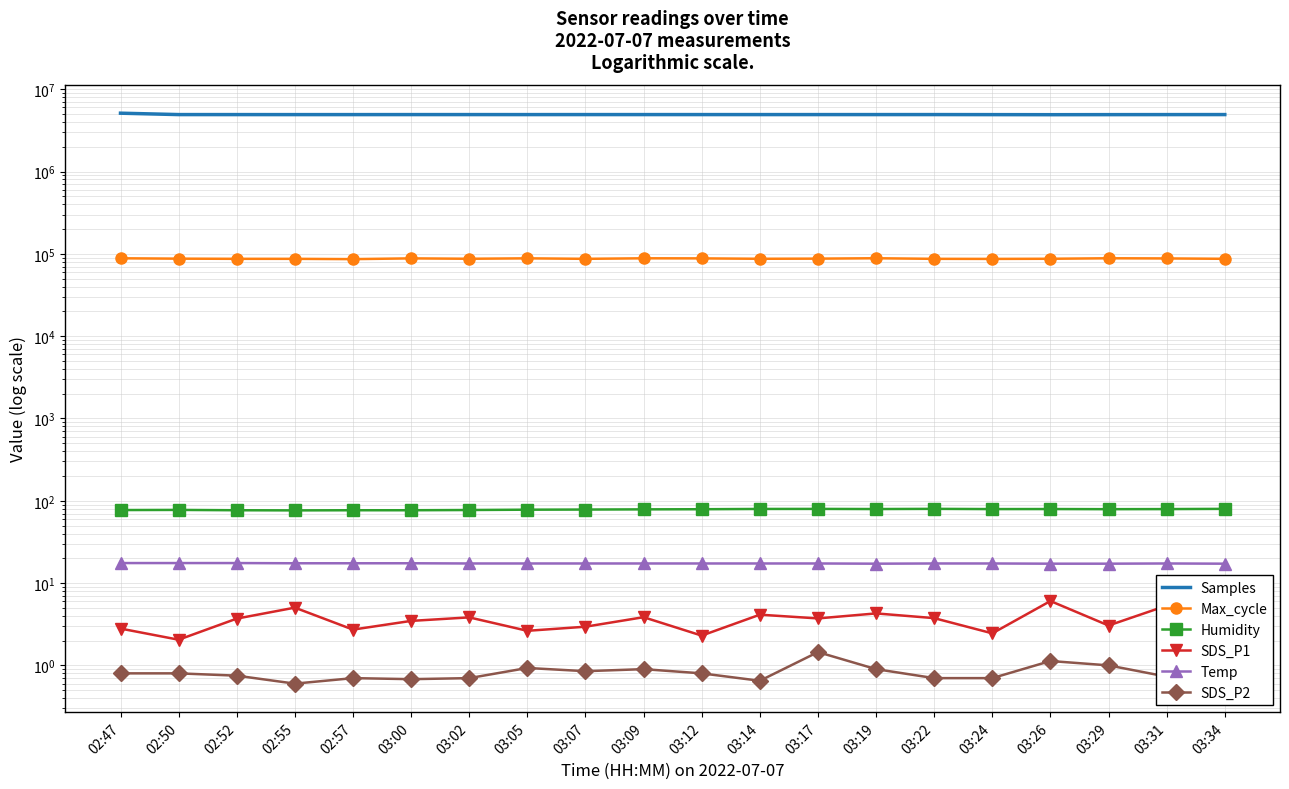

How many distinct data groups are displayed?

6